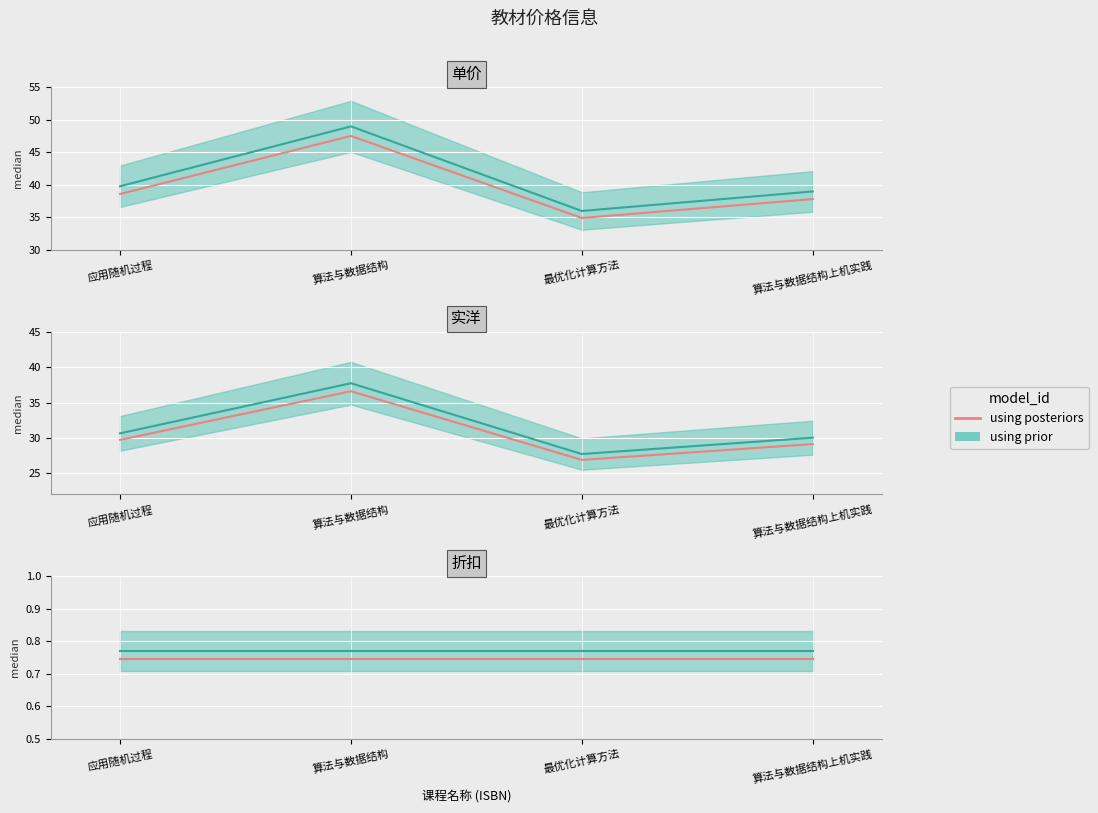

Between 应用随机过程 and 算法与数据结构, which is larger?

算法与数据结构